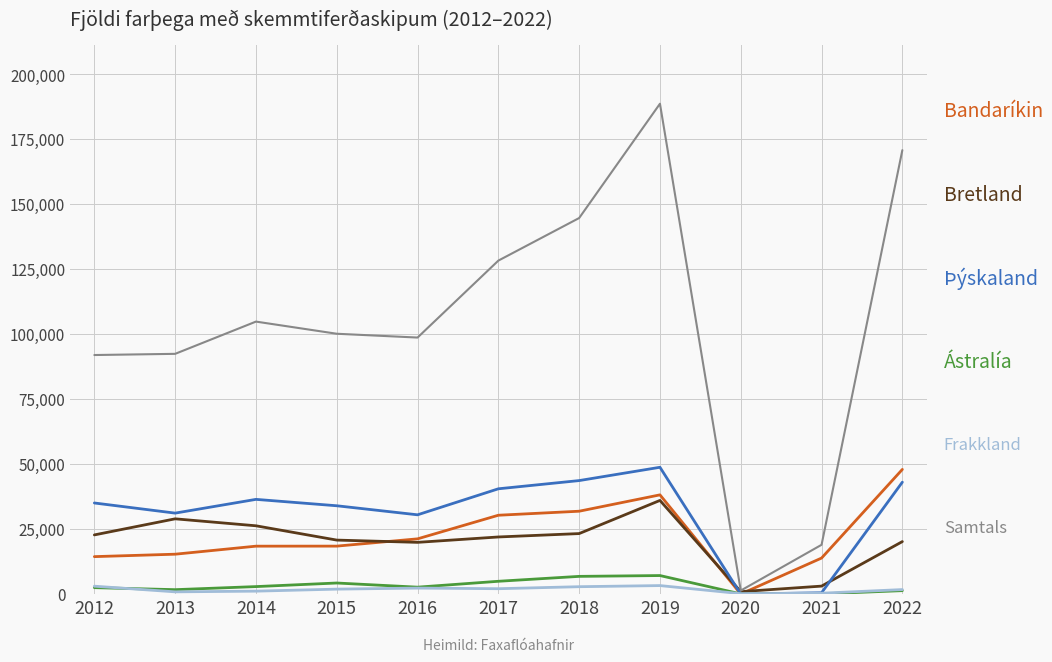

What is the maximum value shown in the chart?

188630